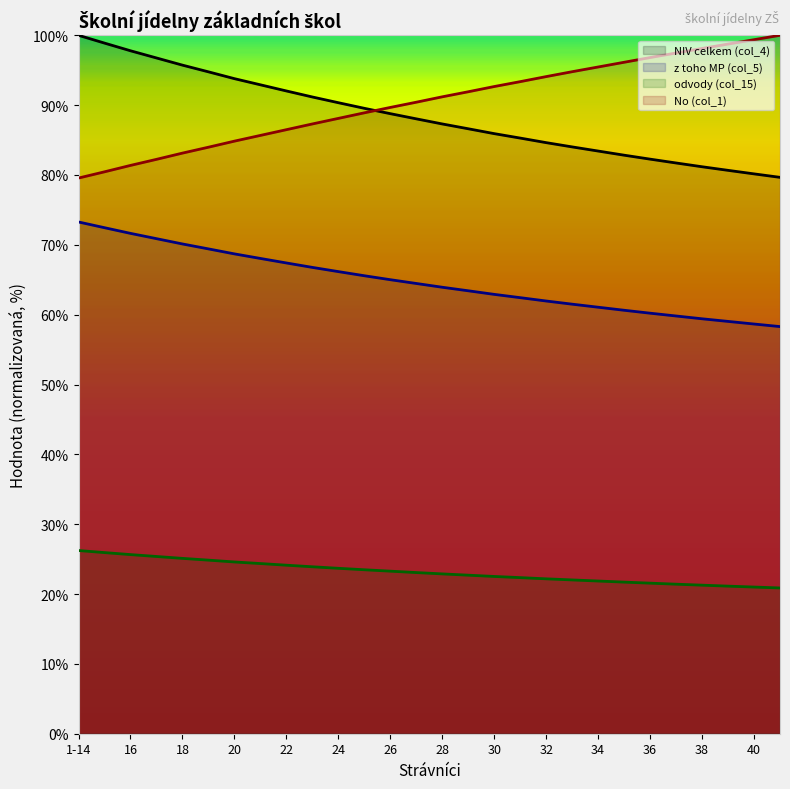

Reading left to right, extract all data points from this chart.

NIV celkem (col_4): 100.0	98.9	97.8	96.8	95.7	94.8	93.8	92.9	92.0	91.2	90.3	89.5	88.8	88.0	87.3	86.6	85.9	85.3	84.6	84.0	83.4	82.8	82.3	81.7	81.2	80.7	80.2	79.7
z toho MP (col_5): 73.3	72.5	71.6	70.9	70.1	69.4	68.7	68.0	67.4	66.8	66.2	65.6	65.0	64.5	63.9	63.4	62.9	62.4	62.0	61.5	61.1	60.6	60.2	59.8	59.4	59.0	58.7	58.3
odvody (col_15): 26.2	25.9	25.6	25.4	25.1	24.9	24.6	24.4	24.1	23.9	23.7	23.5	23.3	23.1	22.9	22.7	22.5	22.4	22.2	22.0	21.9	21.7	21.6	21.4	21.3	21.1	21.0	20.9
No (col_1): 79.6	80.5	81.4	82.2	83.1	84.0	84.8	85.7	86.5	87.3	88.1	88.9	89.7	90.4	91.2	91.9	92.7	93.4	94.1	94.8	95.5	96.1	96.8	97.5	98.1	98.7	99.4	100.0